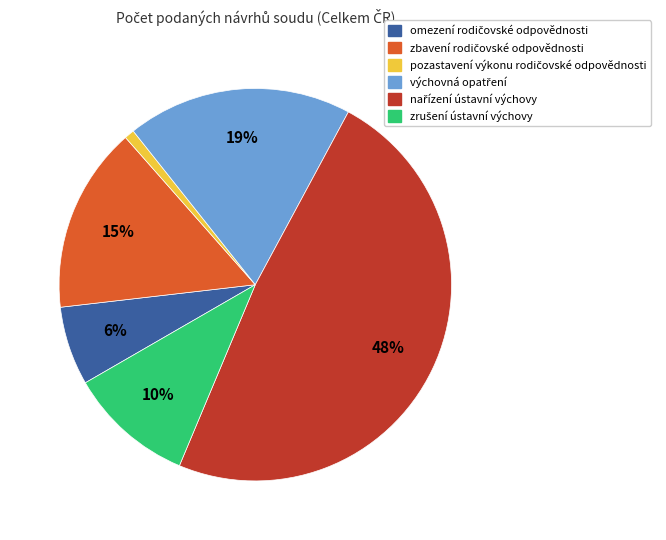

To the nearest percent, what is the average slice percentage?

17%